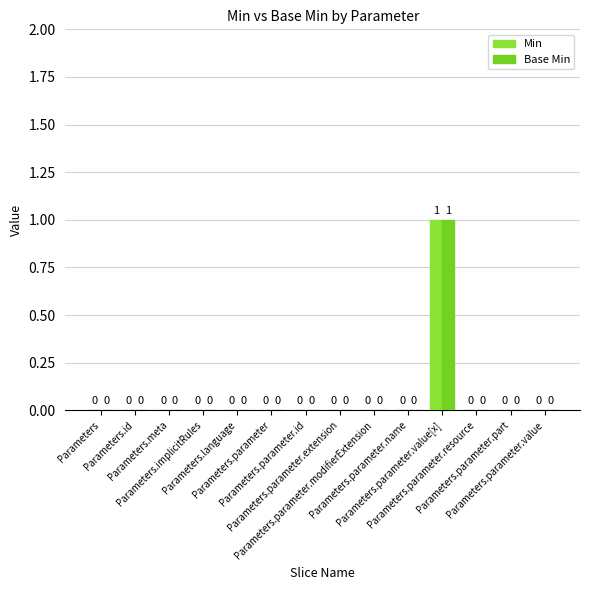

How many values in the Min series exceed 0?

1